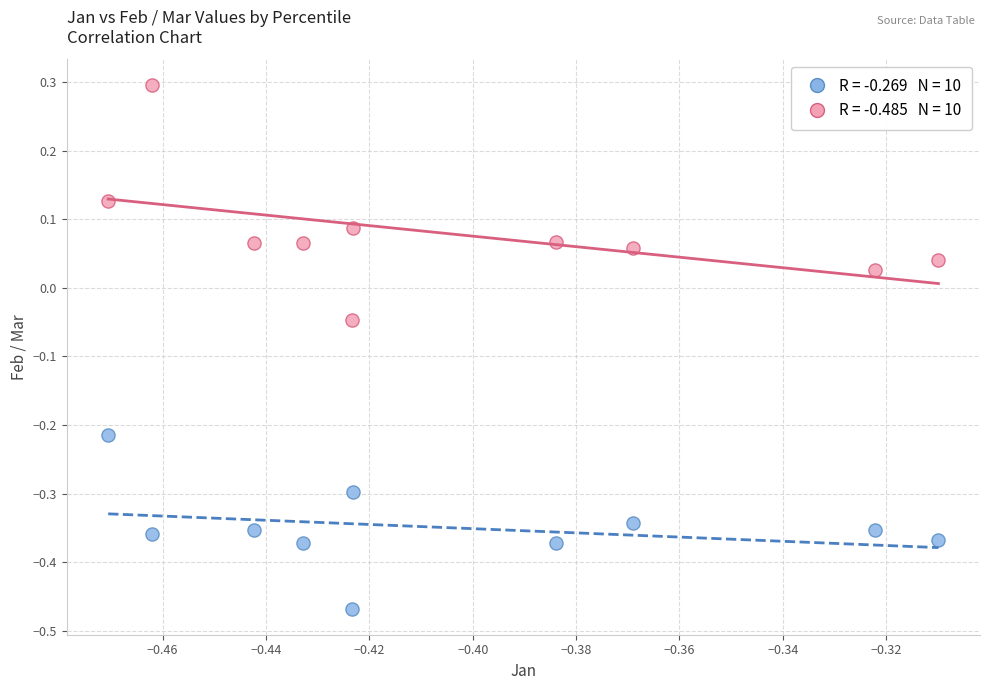

Across all data points, what is the range of Y values (max minus min)?

0.8